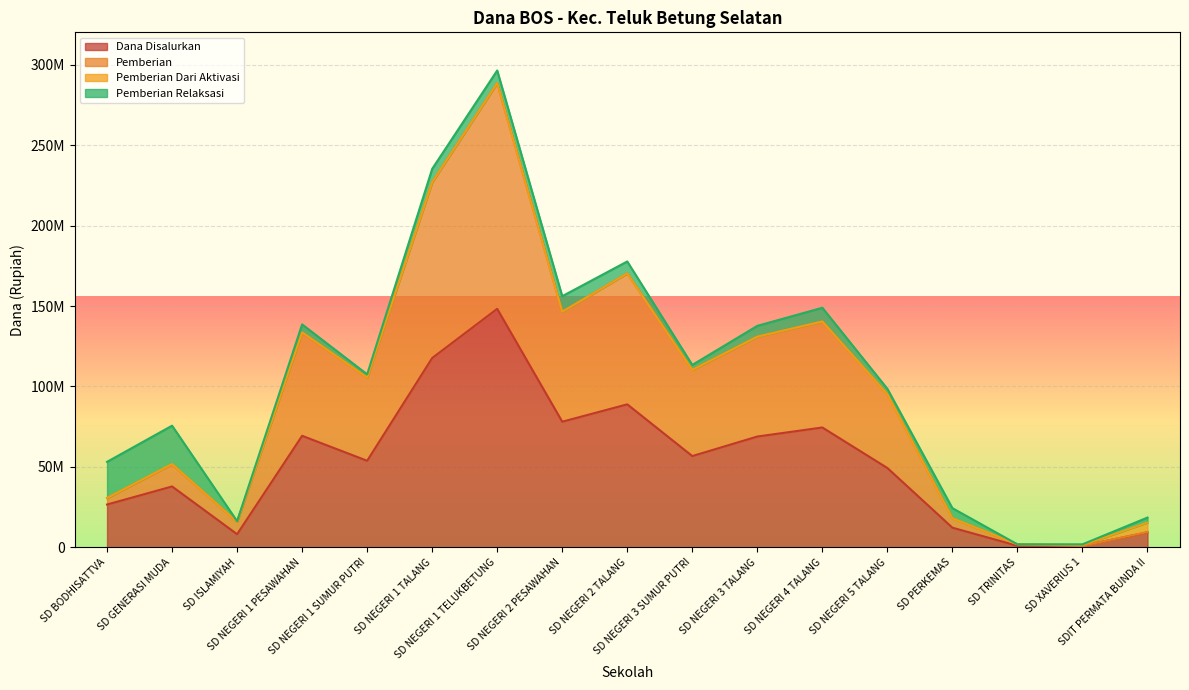

How many interior local valleys does the Dana Disalurkan series have?

4